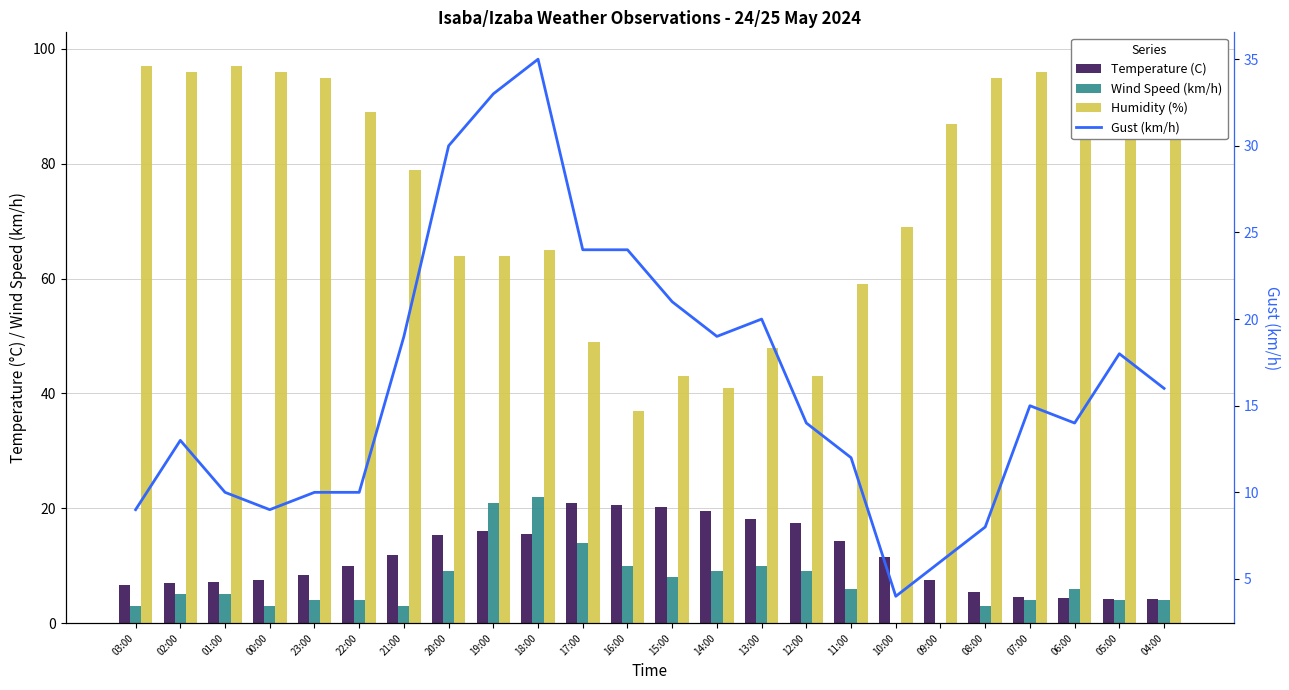

What is the lowest value of the Gust (km/h) series?

4.0